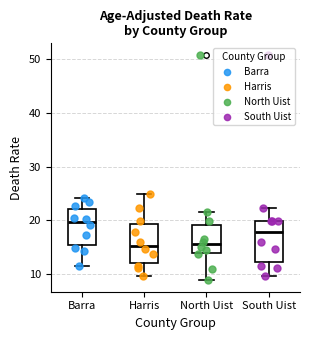

Where is the lower edge of the box for South Uist on the y-axis? The values are not printed on the chart, so give them approximately, as read against the axis.

12